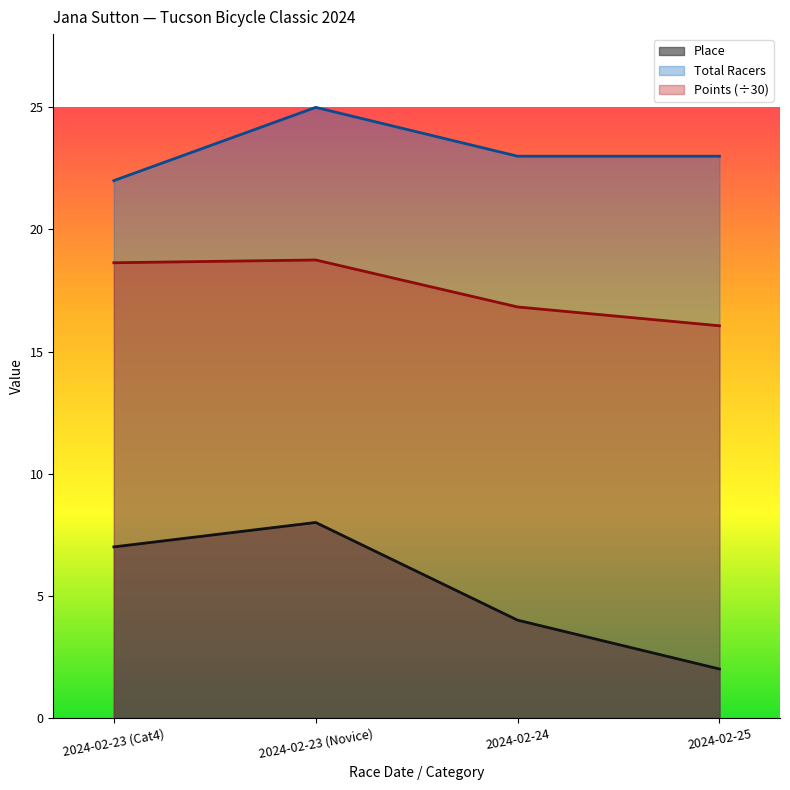

True or false: Points and Total Racers intersect in this chart.

False